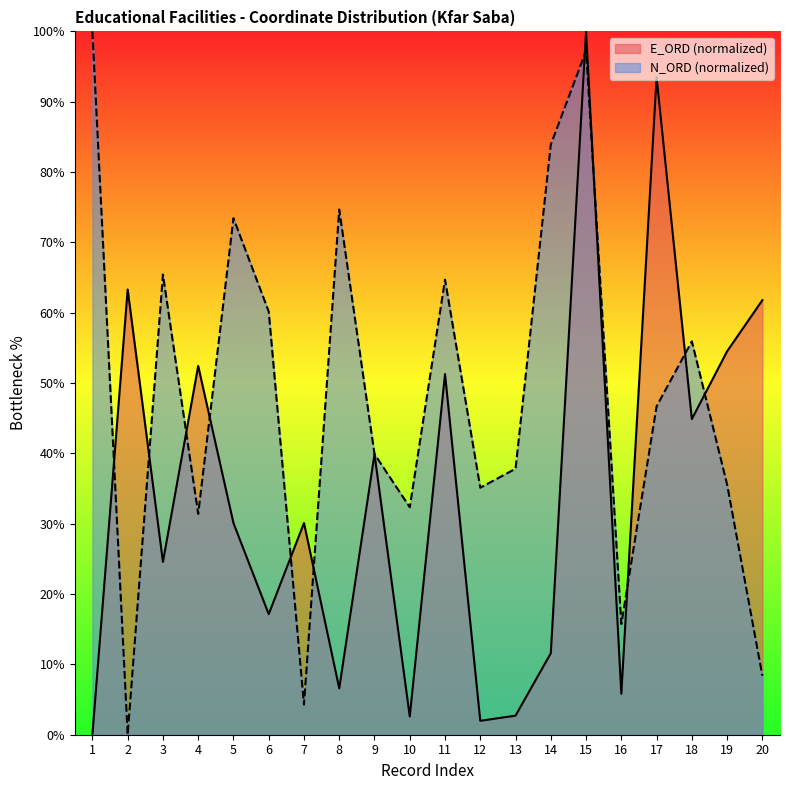

At which category does E_ORD reach its first local peak?

2